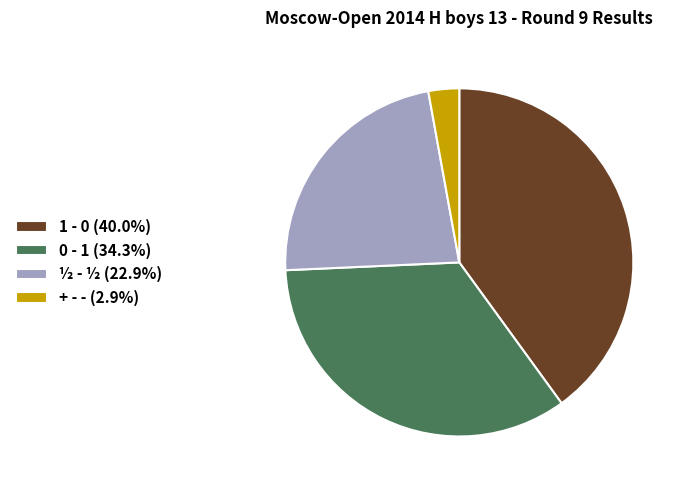

Approximately how many times larger is the value at 1 - 0 (40.0%) compared to ½ - ½ (22.9%)?

1.7